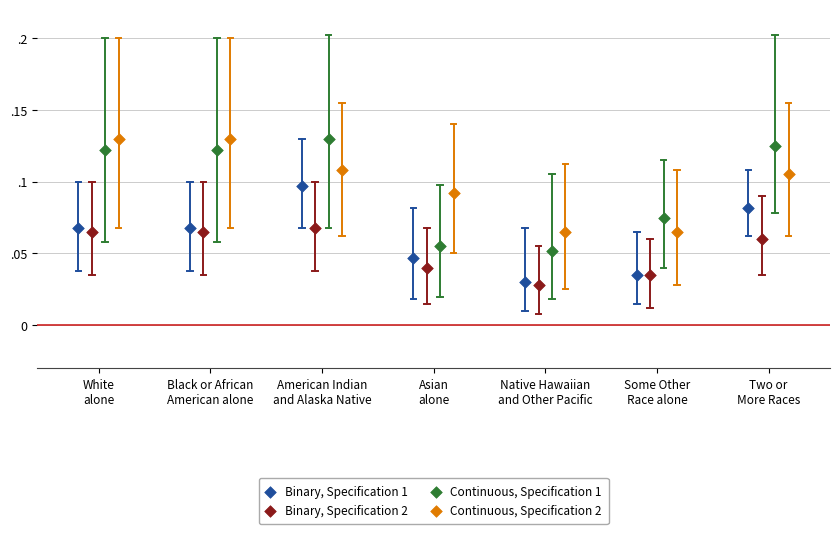

What are all the series names shown in the legend?

Binary, Specification 1, Binary, Specification 2, Continuous, Specification 1, Continuous, Specification 2